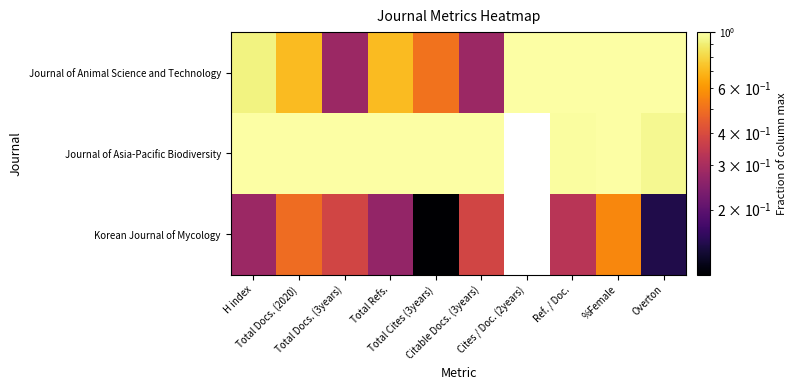

What is the spread (max minus min) of values at Total Docs. (3years)?

0.7